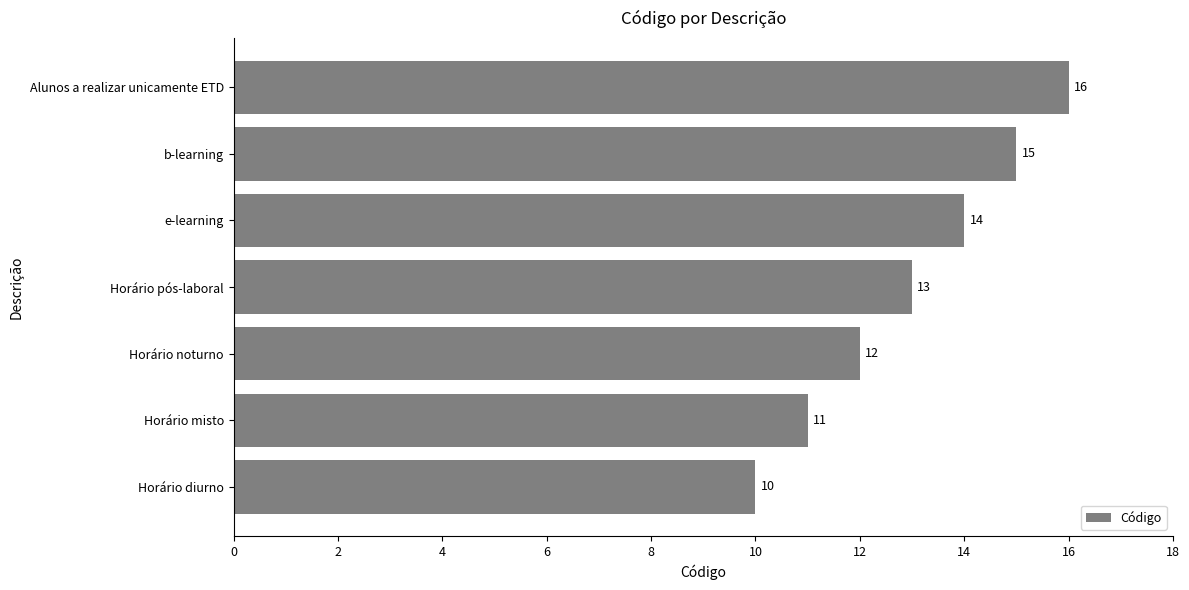

List the labels in order of value, smallest first.

Horário diurno, Horário misto, Horário noturno, Horário pós-laboral, e-learning, b-learning, Alunos a realizar unicamente ETD